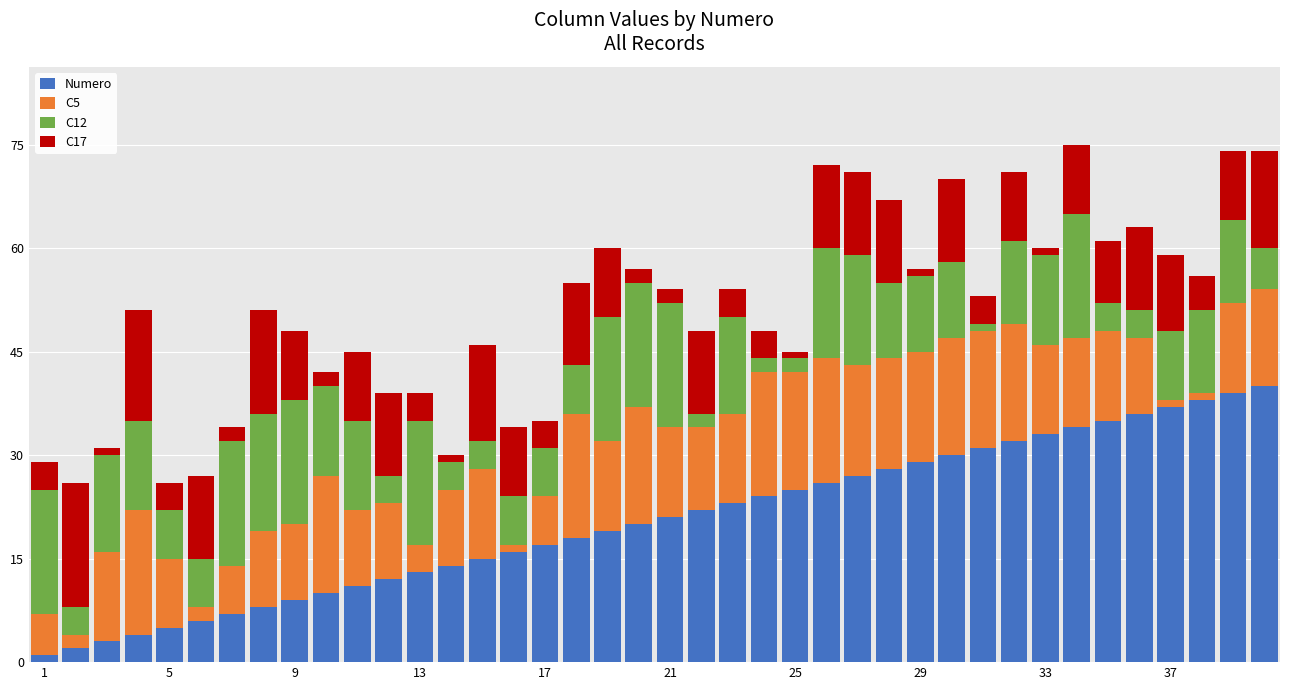

What is the highest value of the Numero series?

40